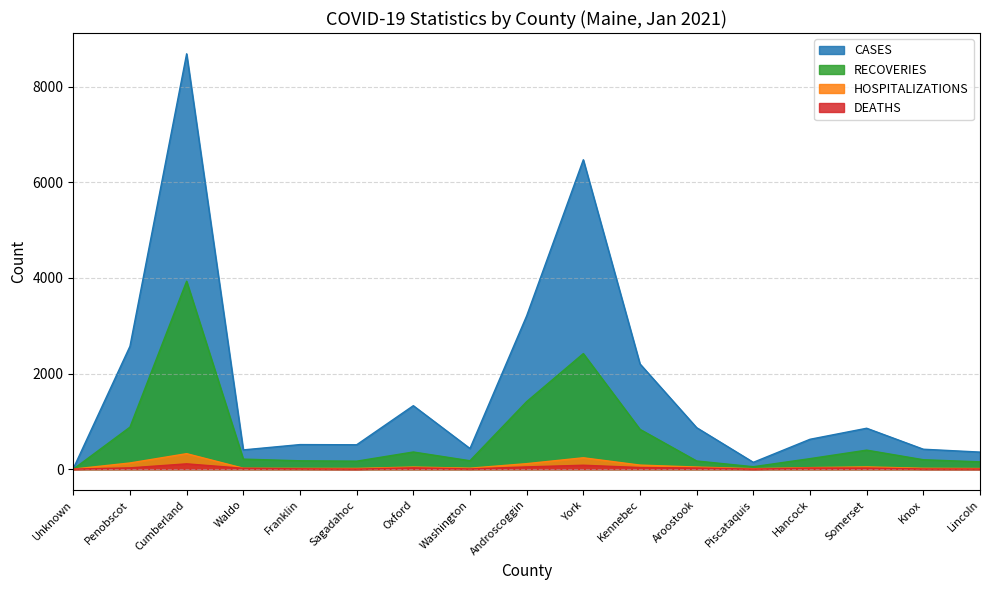

What is the difference between the maximum and second lowest values in the RECOVERIES series?

3881